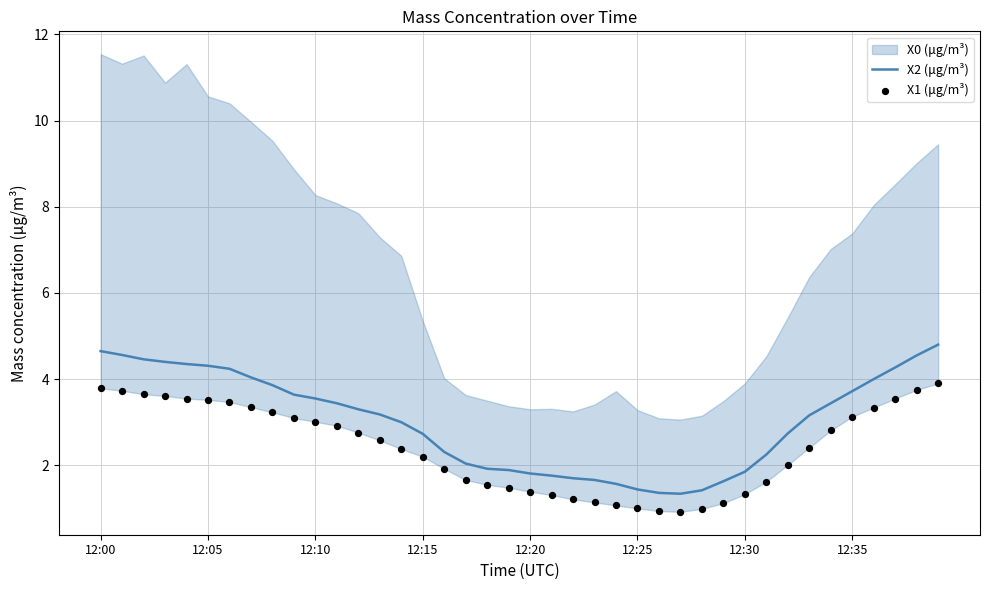

The X2 (μg/m³) series shows 3.5 at 12:10. True or false?

True